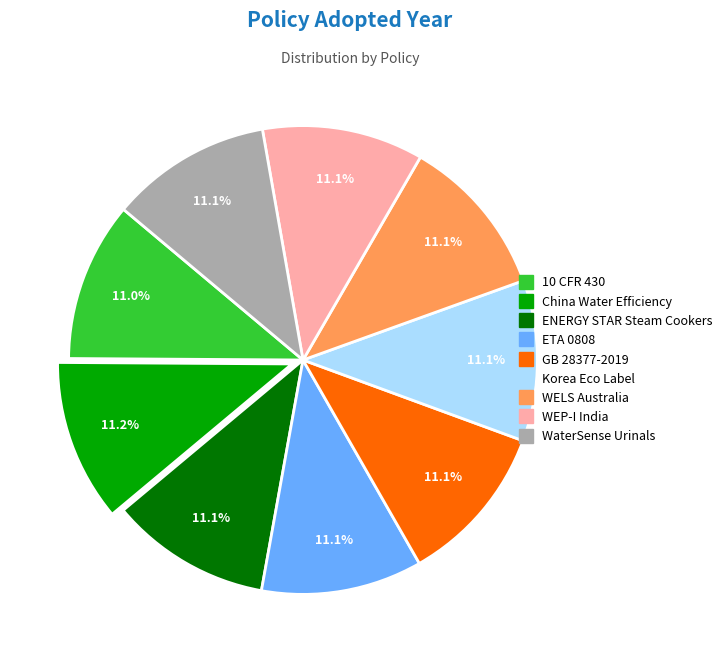

Does any single category account for the majority?

No